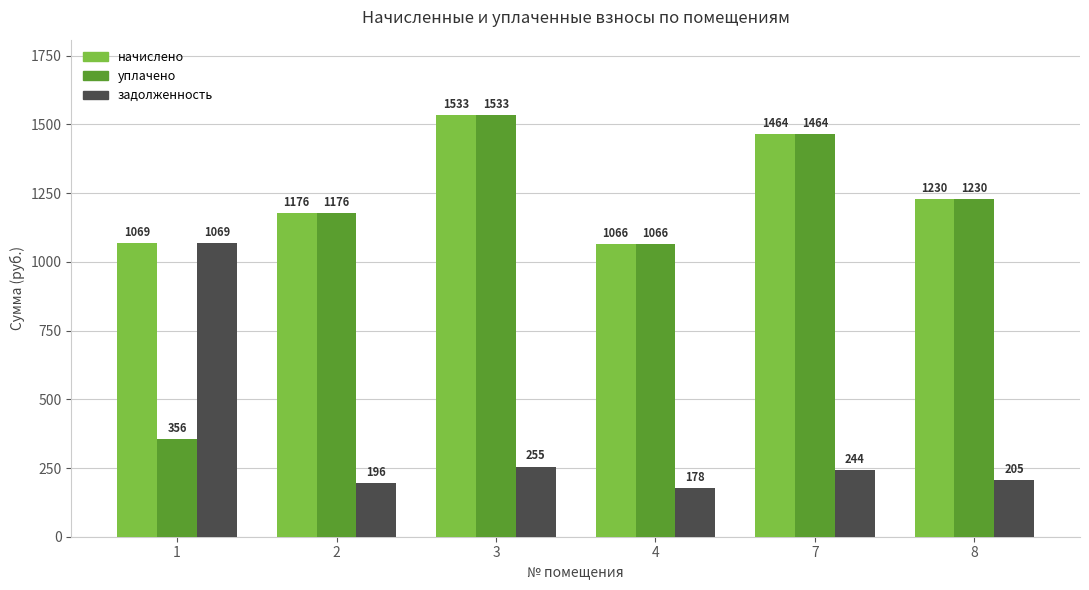

Where does the задолженность series first go above 244?

1